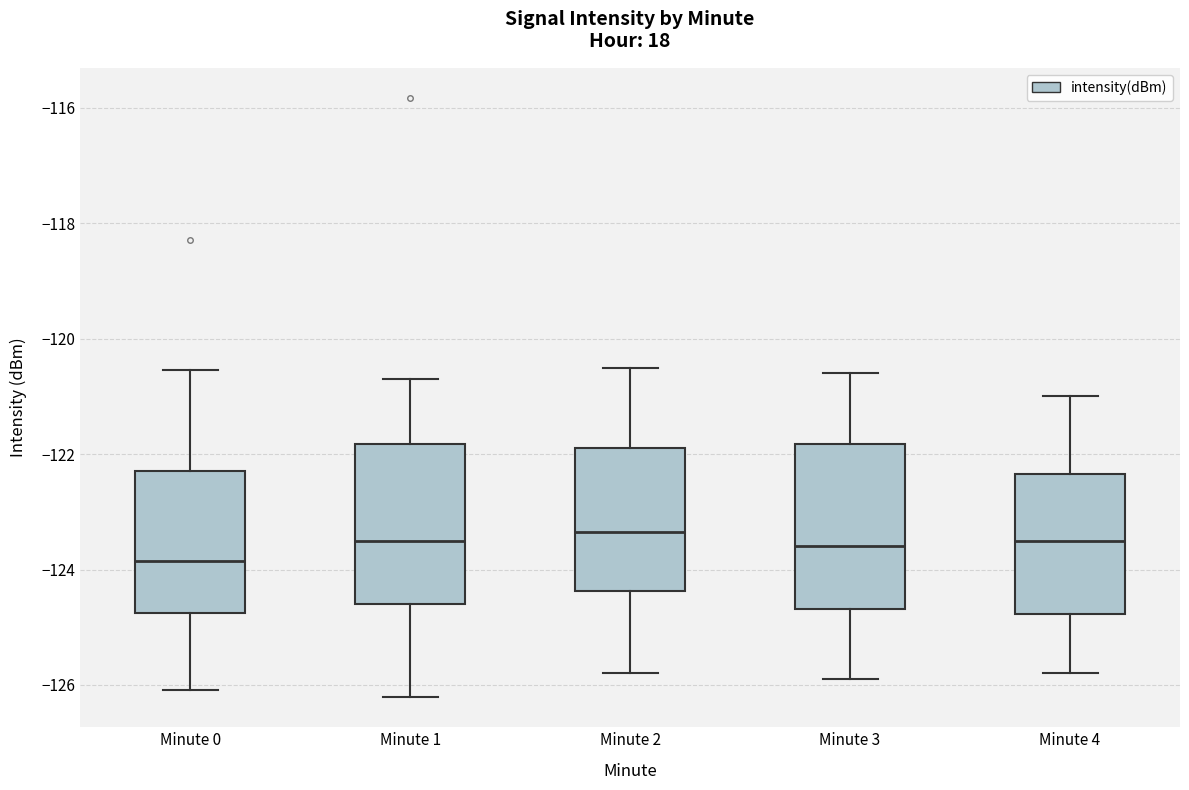

Reading left to right, read every box against the y-axis: the position of its median line, the range the box covers, and the ends of its whiskers. The values are not printed on the chart, so give them approximately, as read against the axis.

Minute 0: median -123.8, box -124.8 to -122.2, whiskers -126.0 to -120.6
Minute 1: median -123.4, box -124.6 to -121.8, whiskers -126.2 to -120.6
Minute 2: median -123.4, box -124.4 to -121.8, whiskers -125.8 to -120.4
Minute 3: median -123.6, box -124.6 to -121.8, whiskers -125.8 to -120.6
Minute 4: median -123.4, box -124.8 to -122.4, whiskers -125.8 to -121.0